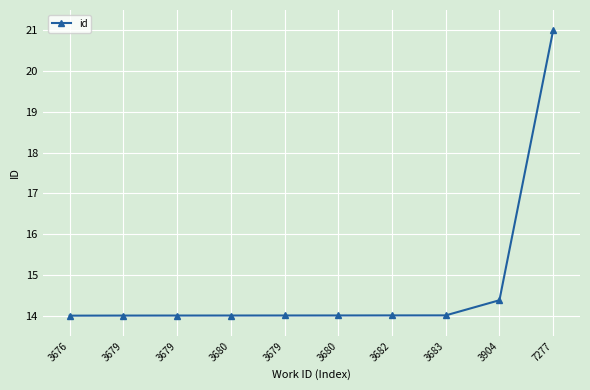

How many data points does each series have?

10